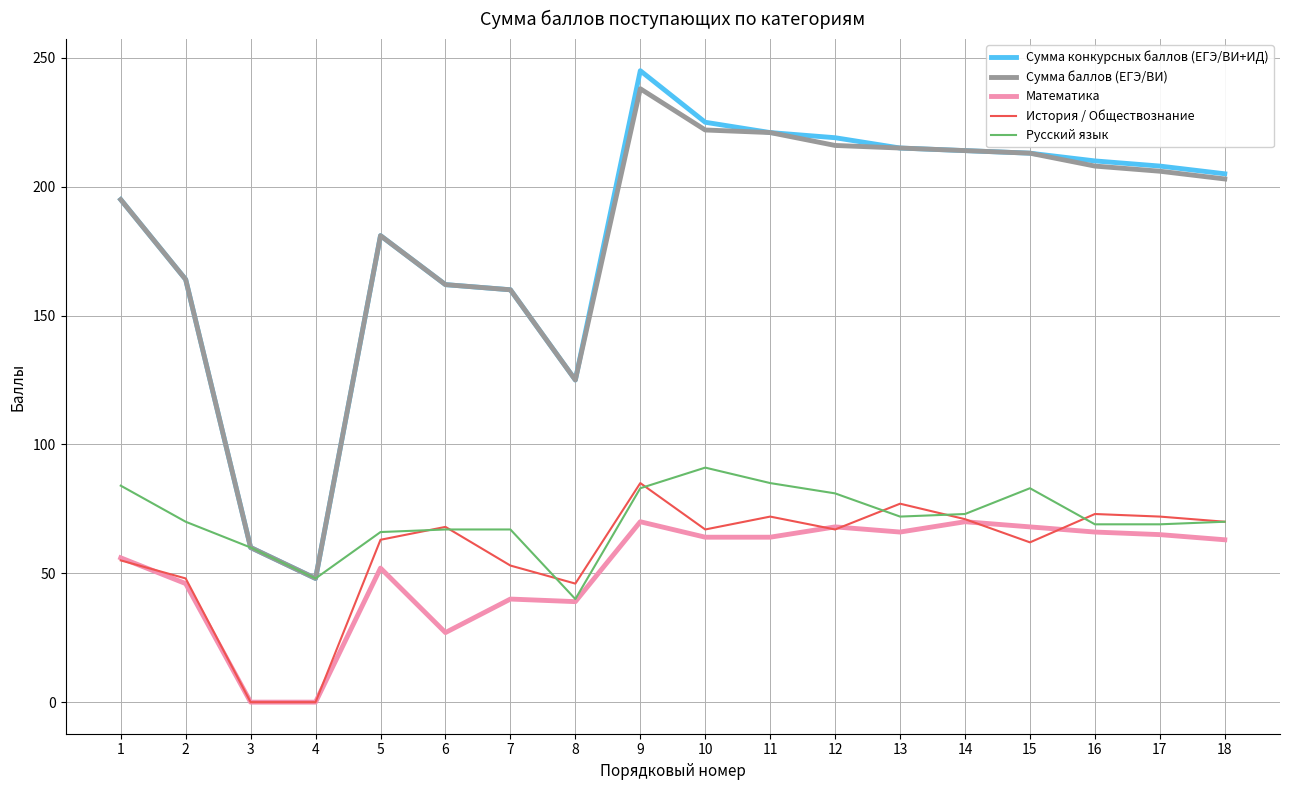

The value of Математика at 13 is 41. True or false?

False